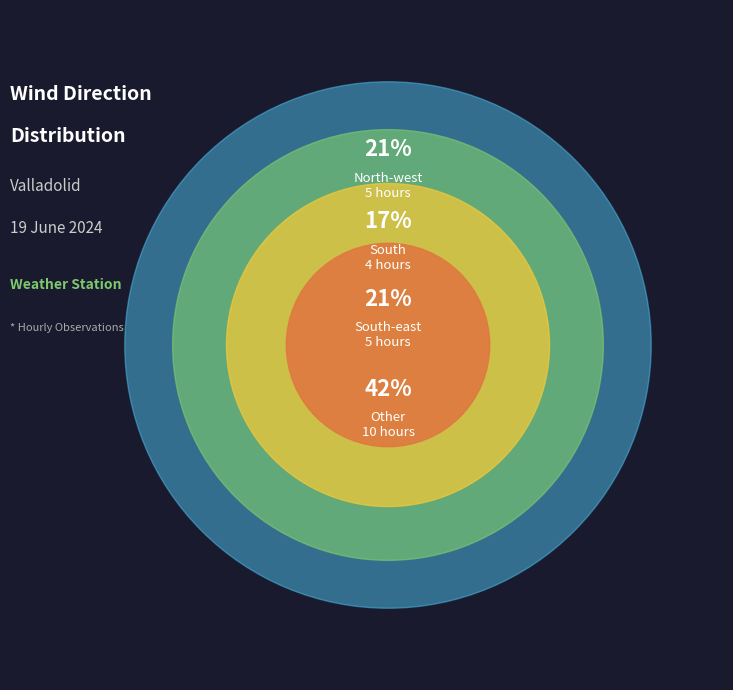

How many segments does this pie chart have?

4